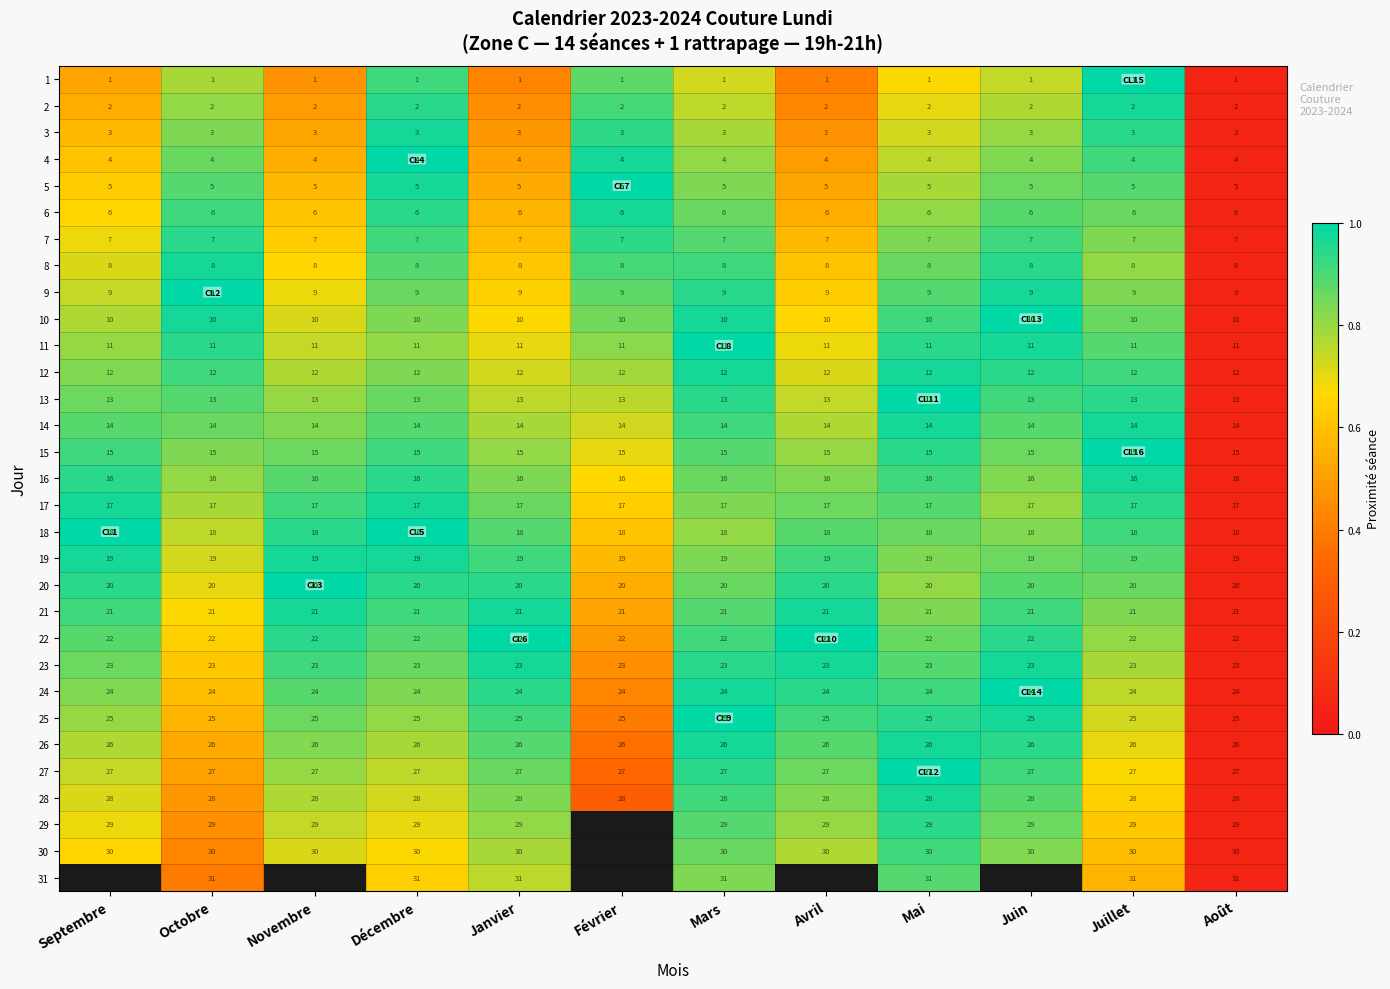

What is the smallest value displayed?

0.1